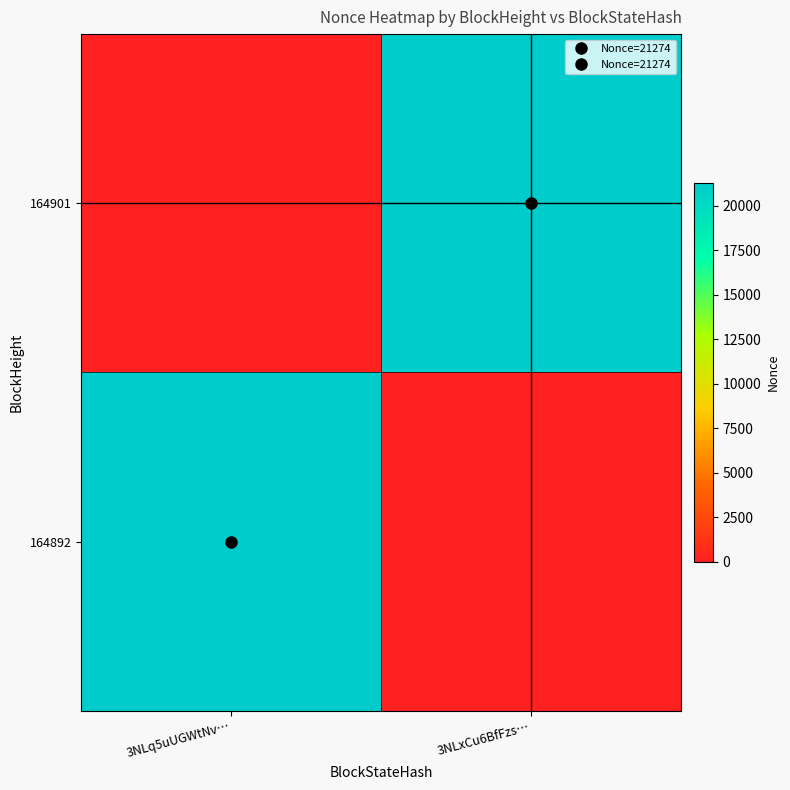

Which series has the largest total across all categories?

164901